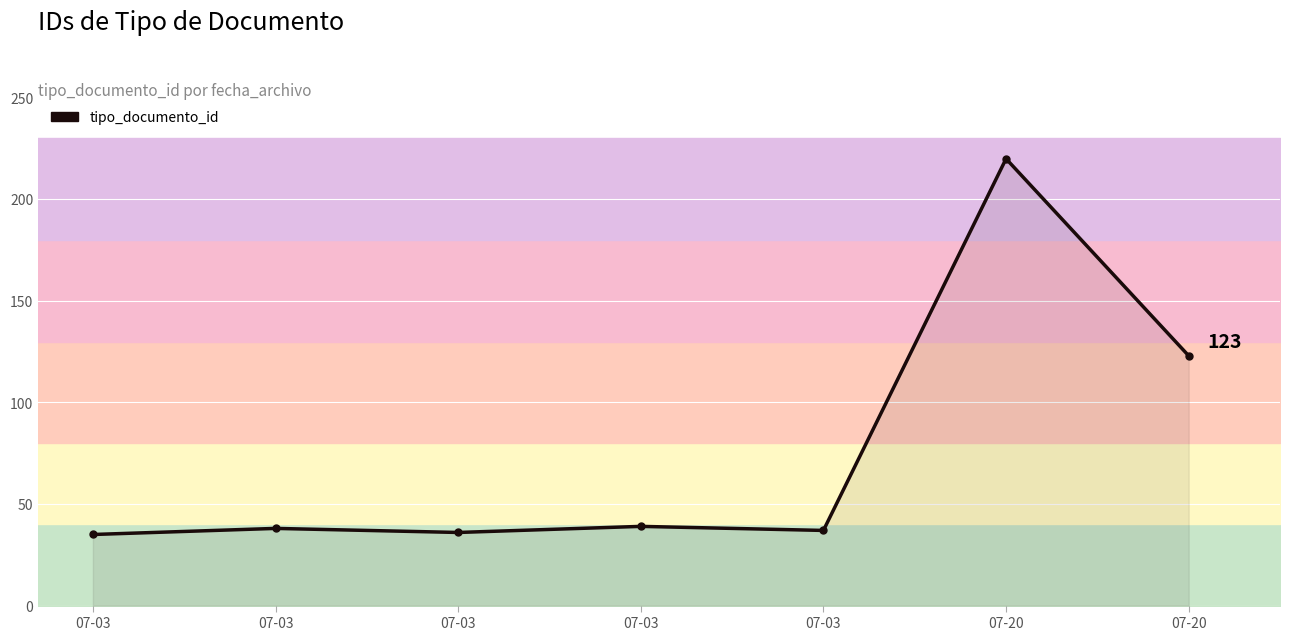

At which category does the data reach its first local valley?

07-03